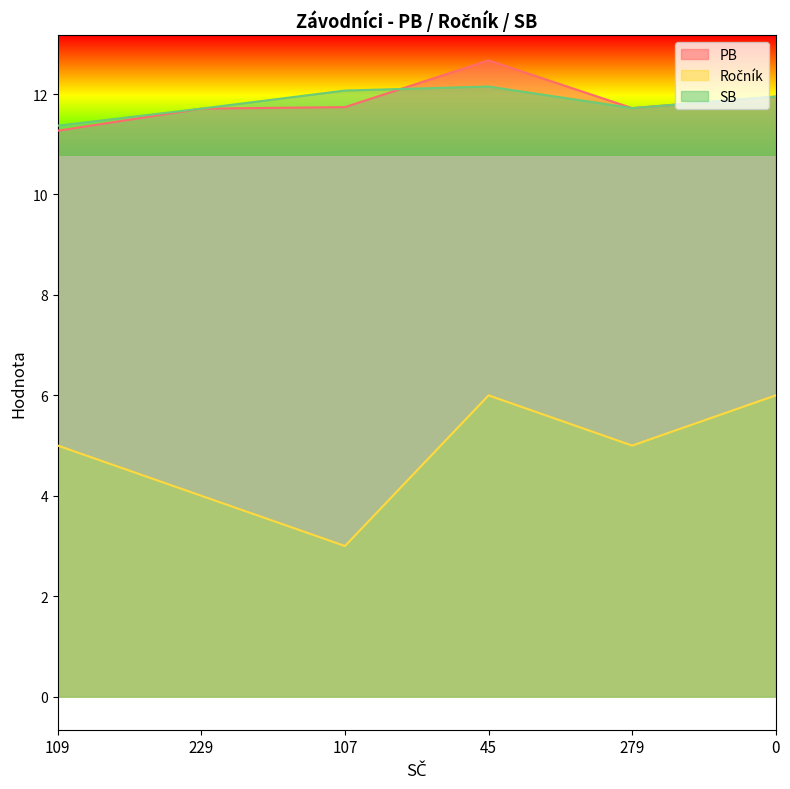

What value does the Ročník series have at 279?

5.0